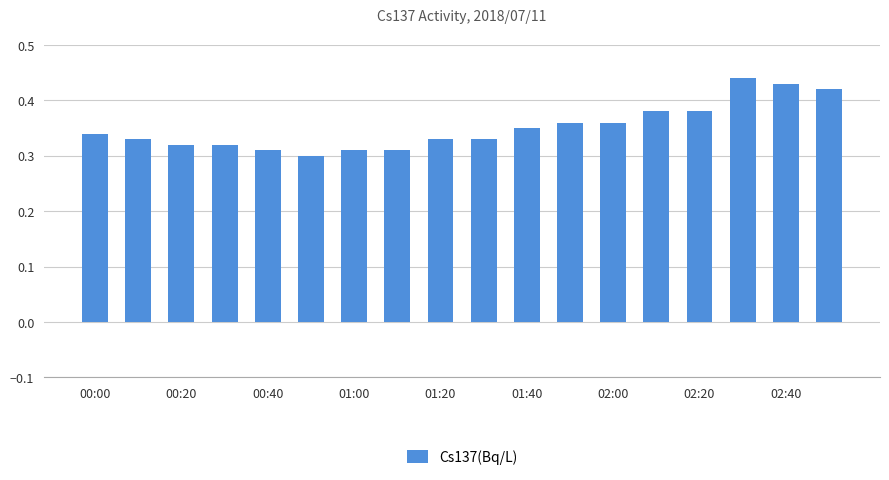

Count the number of data series in this chart.

1